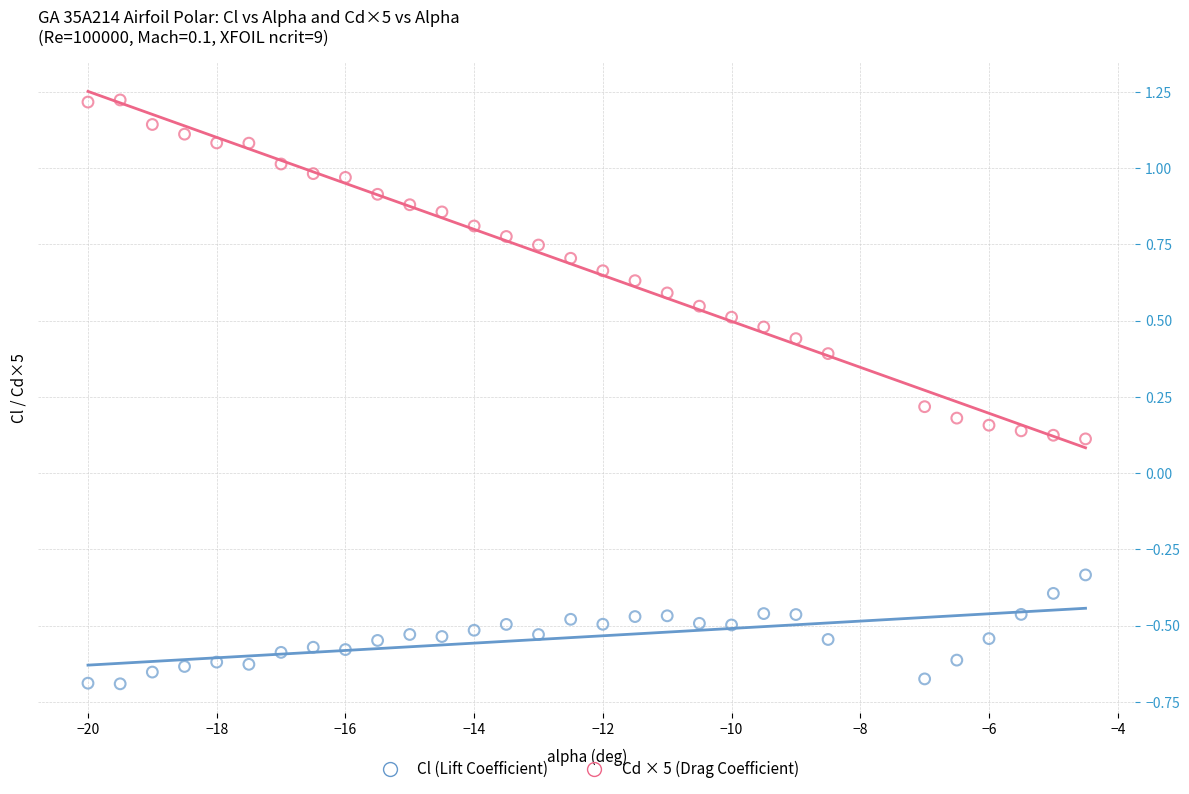

Which series contains the lowest Y value?

Cl (Lift Coefficient)